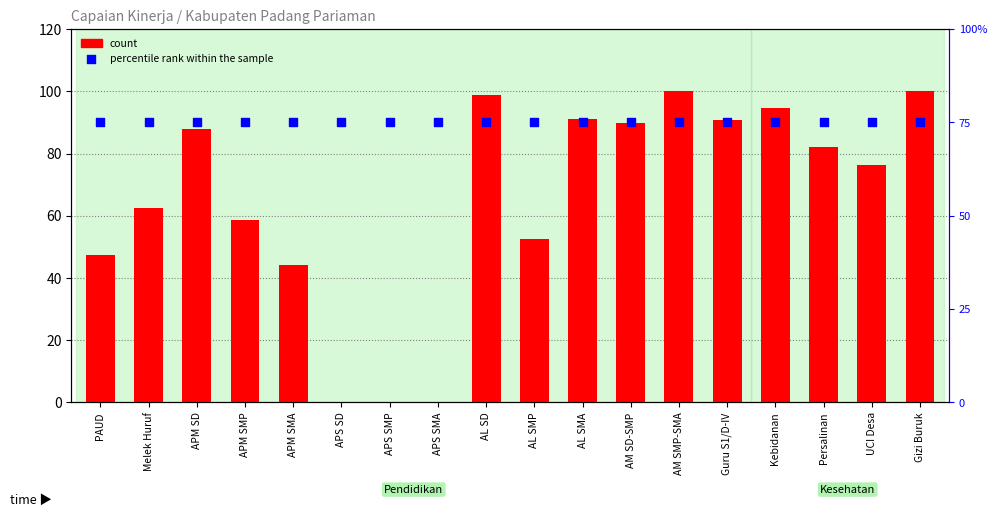

What is the total value across all series at AL SMA?

166.2